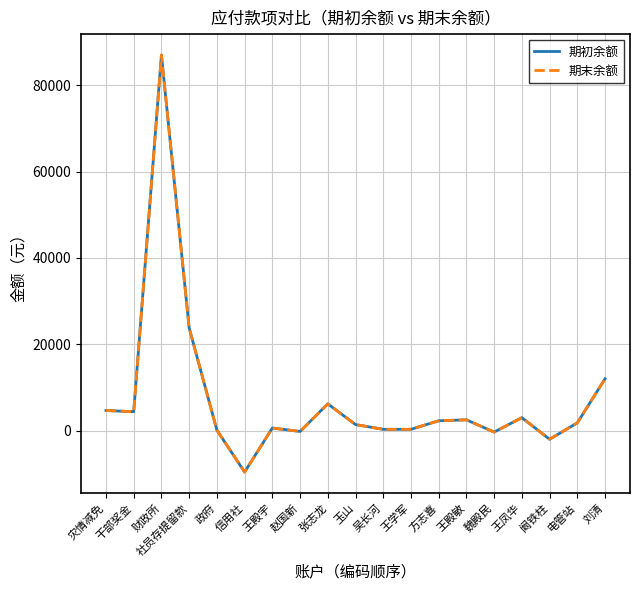

Does the chart display data point markers on the line(s)?

No